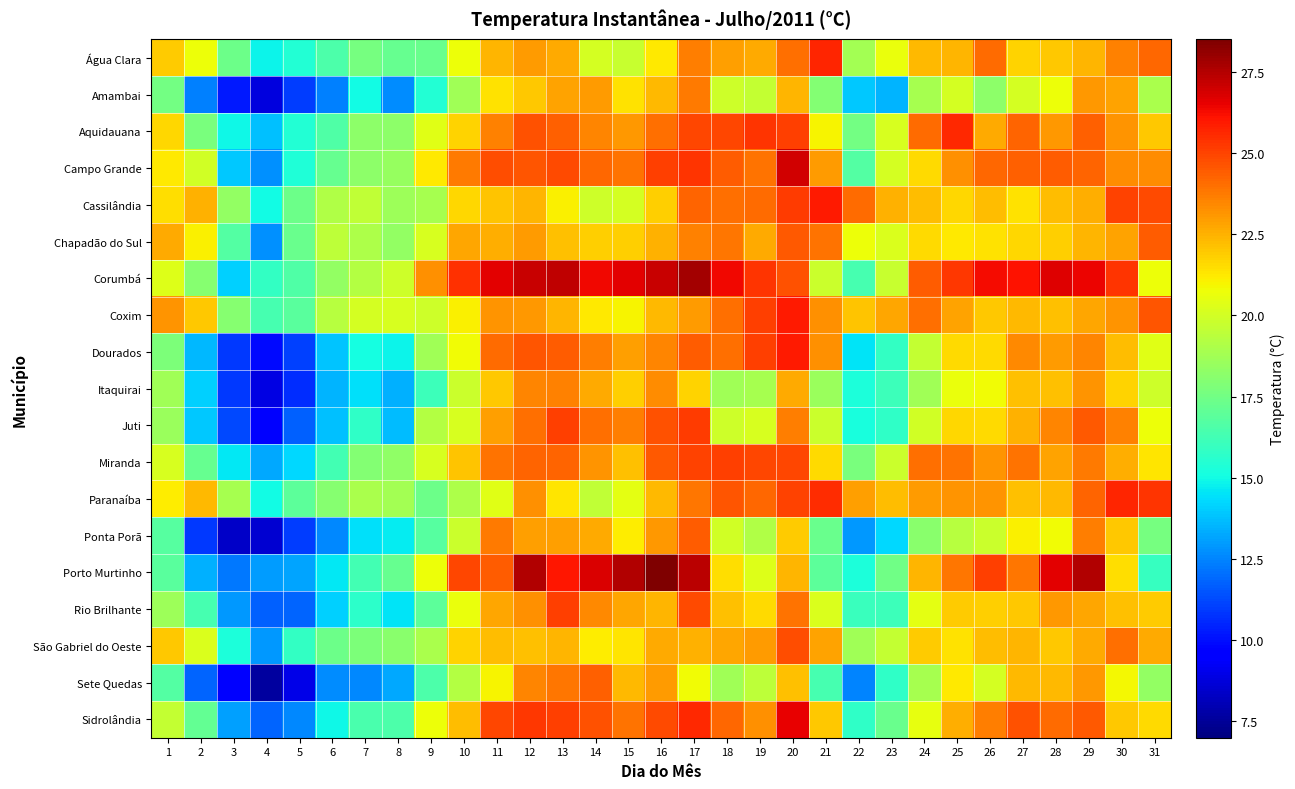

Rank the series by their maximum value, from highest to lowest.

Porto Murtinho, Corumbá, Campo Grande, Sidrolândia, Coxim, Dourados, Cassilândia, Água Clara, Paranaíba, Aquidauana, Juti, Rio Brilhante, Miranda, São Gabriel do Oeste, Chapadão do Sul, Ponta Porã, Sete Quedas, Amambai, Itaquirai